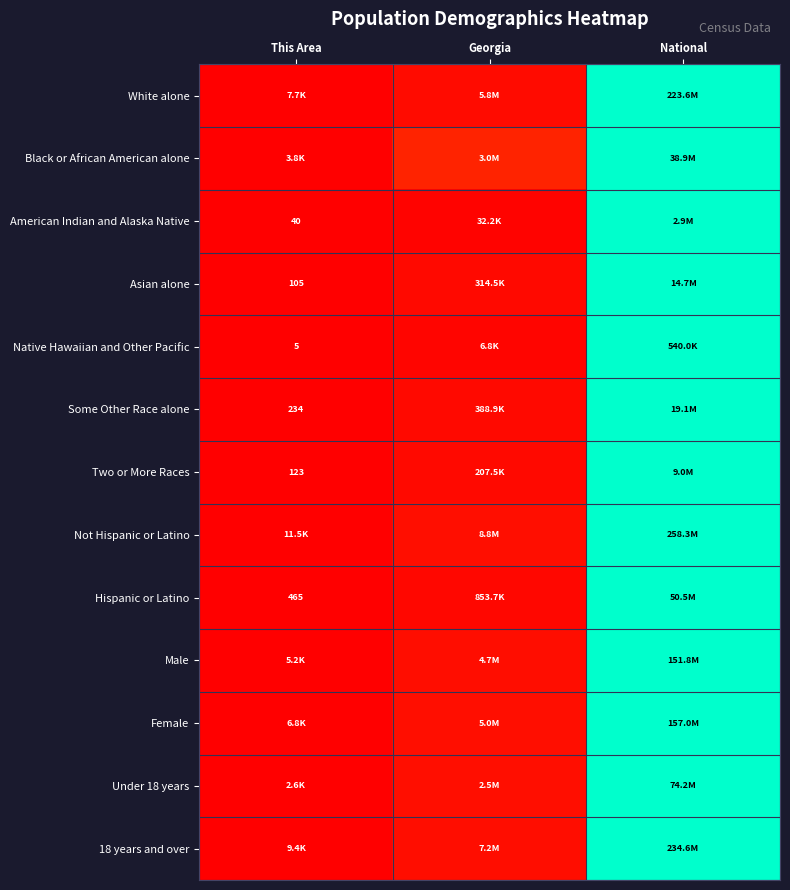

At which label is Under 18 years closest to 0?

This Area